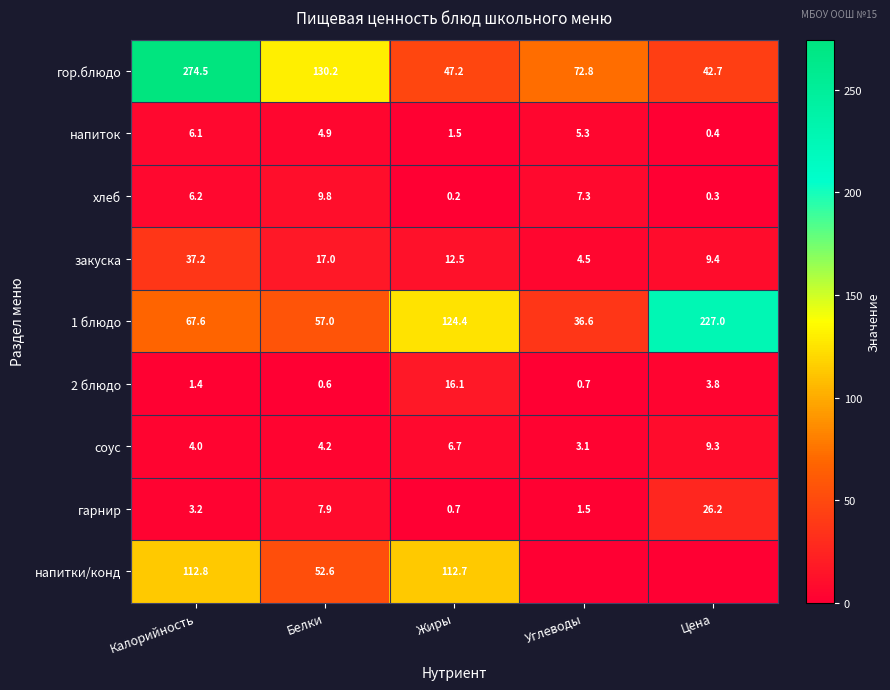

At how many categories does at least one series exceed 260?

1